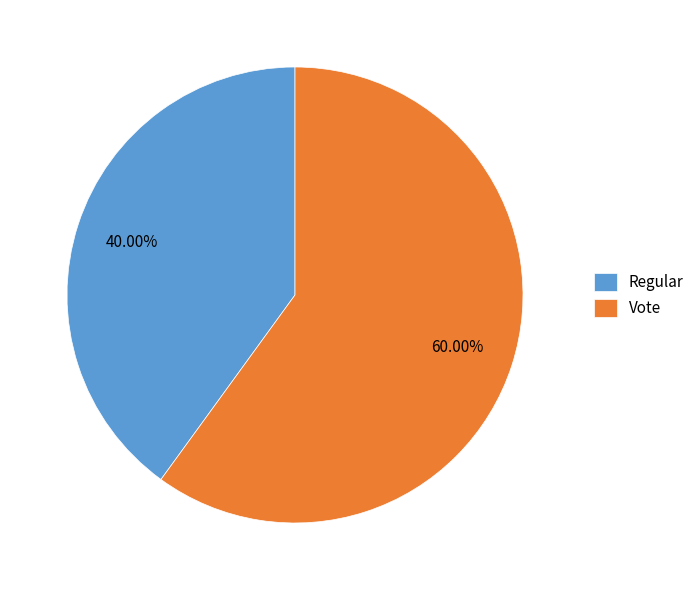

Between Regular and Vote, which is larger?

Vote